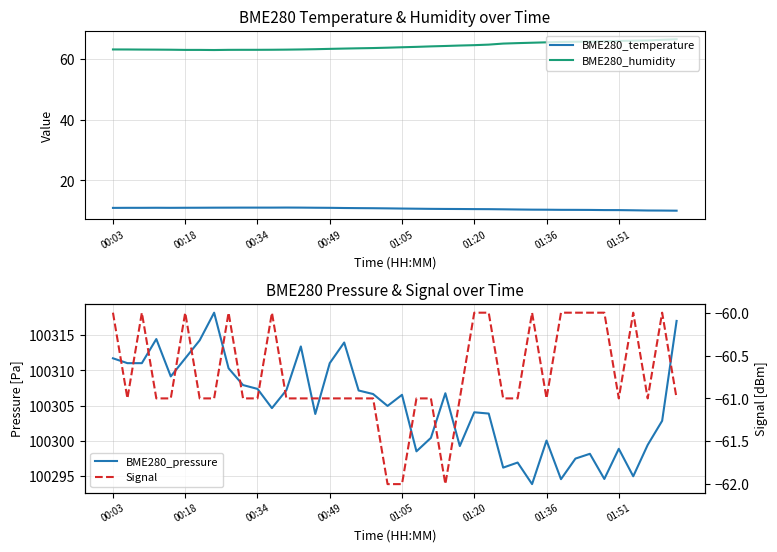

Where is BME280_temperature nearest to the value 10?

39